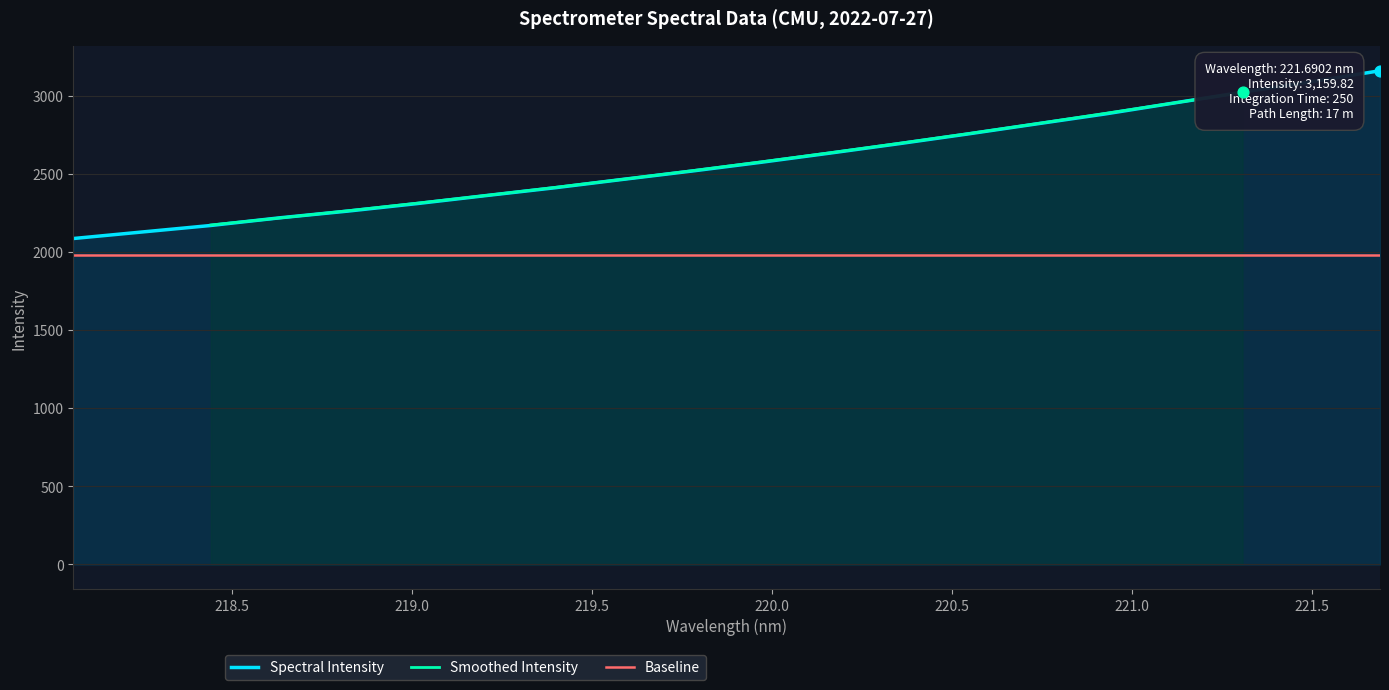

What is the ratio of the value at 218.6332 to the value at 219.7801?

0.9